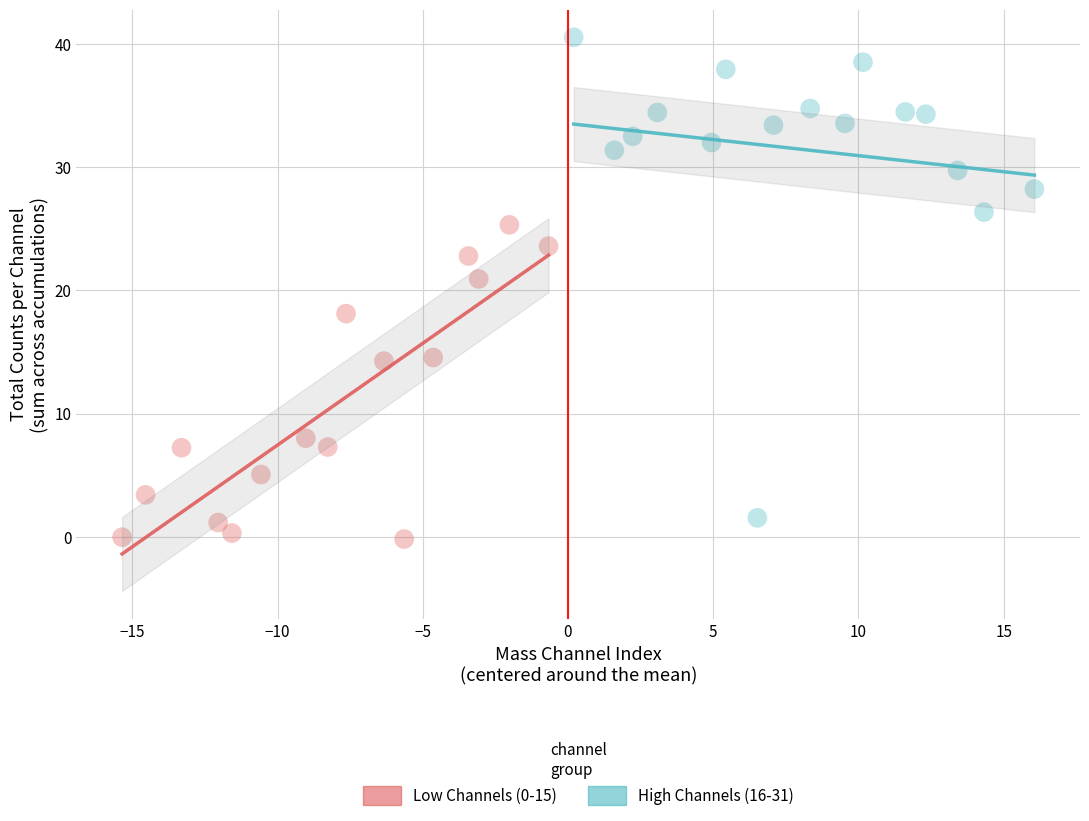

Which series has the largest Y range (max minus min)?

High Channels (16-31)